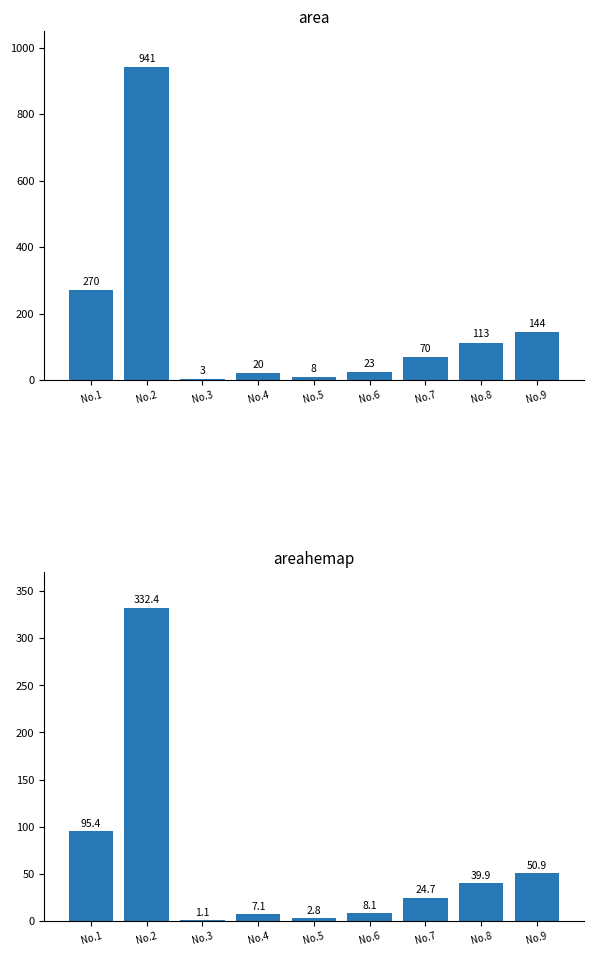

At No.1, list the series in order from largest to smallest.

area, areahemap